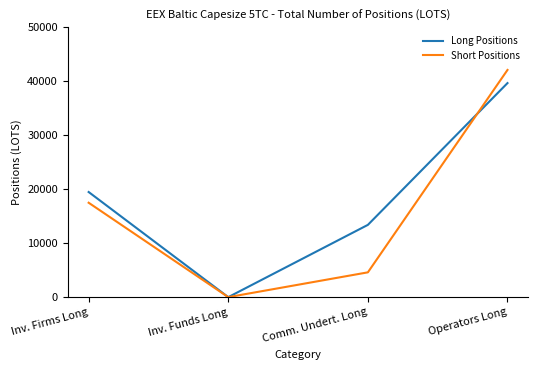

How many distinct data groups are displayed?

2